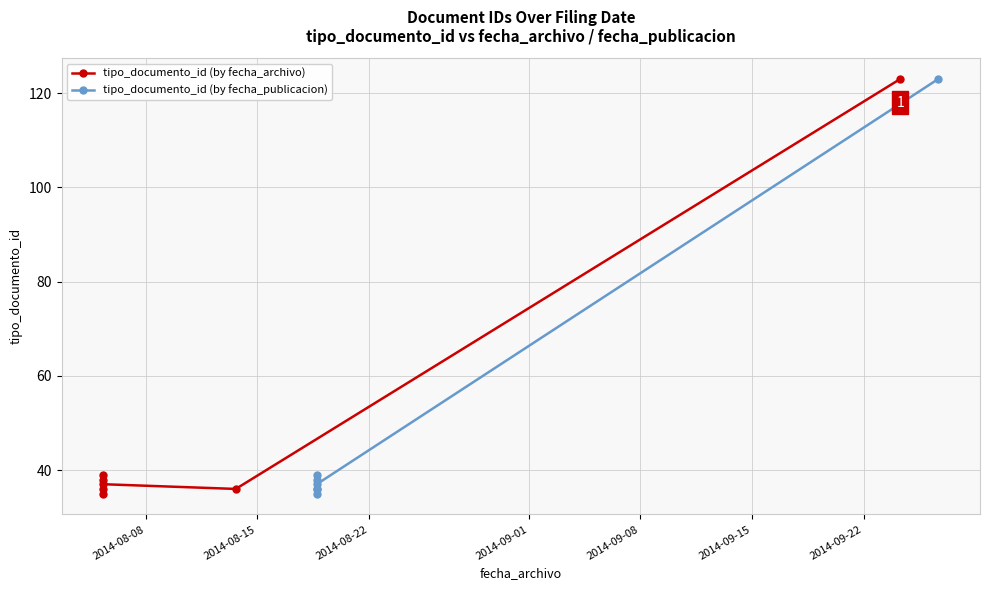

Reading right to left, transcribe all the data shown in this chart.

tipo_documento_id (by fecha_archivo): 123	36	37	39	36	38	35
tipo_documento_id (by fecha_publicacion): 123	37	39	36	36	38	35